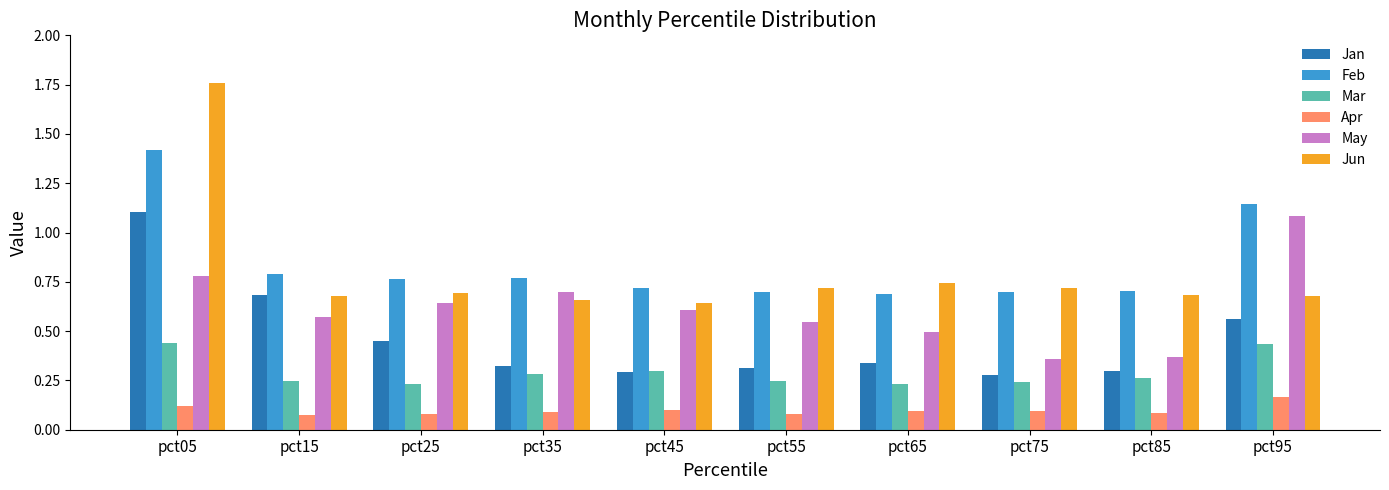

What are all the series names shown in the legend?

Jan, Feb, Mar, Apr, May, Jun